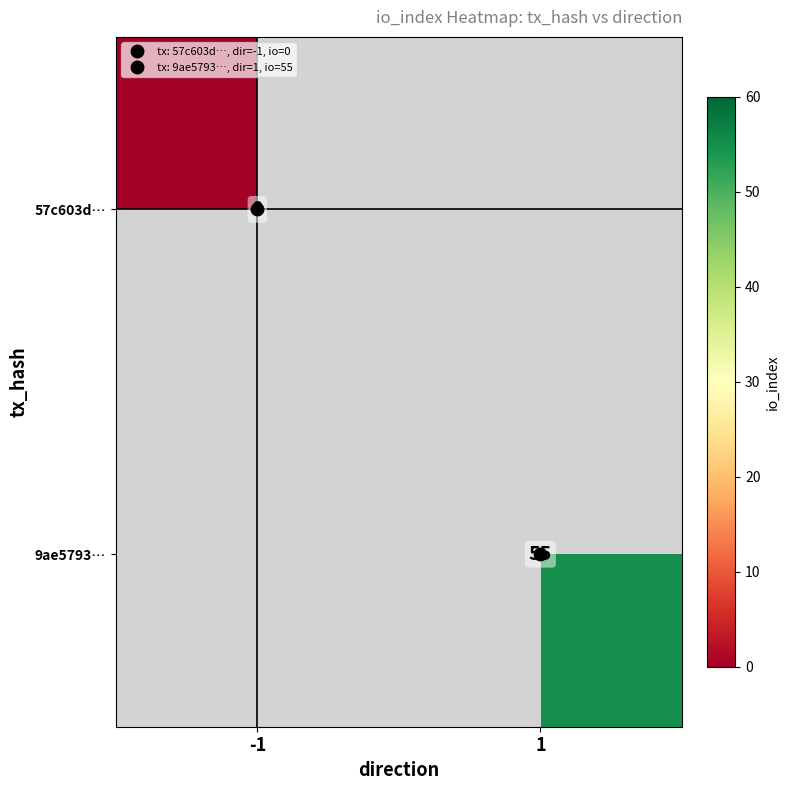

Which category has the highest value in the 57c603d… series?

-1